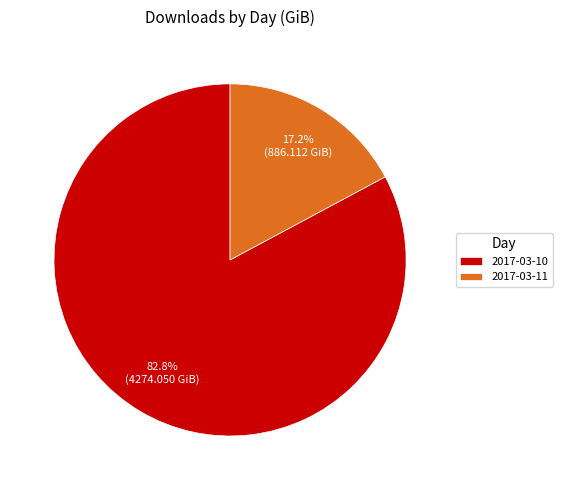

Which slice is the smallest?

2017-03-11